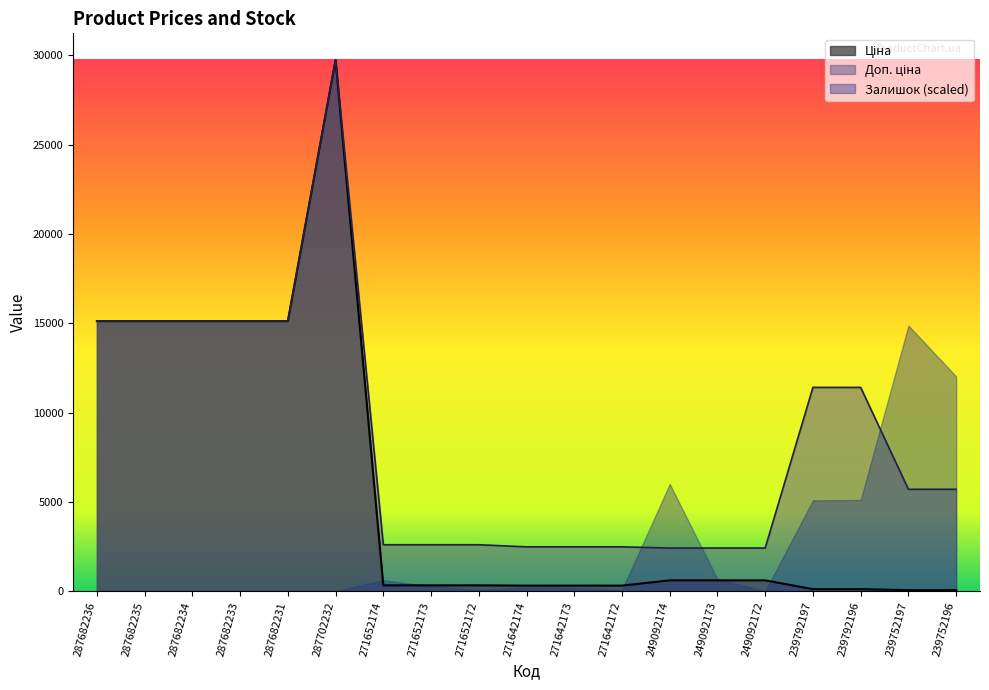

What is the difference between the maximum and minimum values in the Доп. ціна series?

27332.4